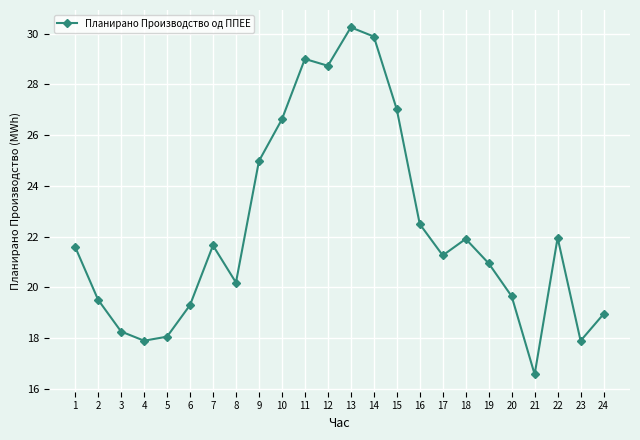

True or false: the data shows 17.9 at 4.

True